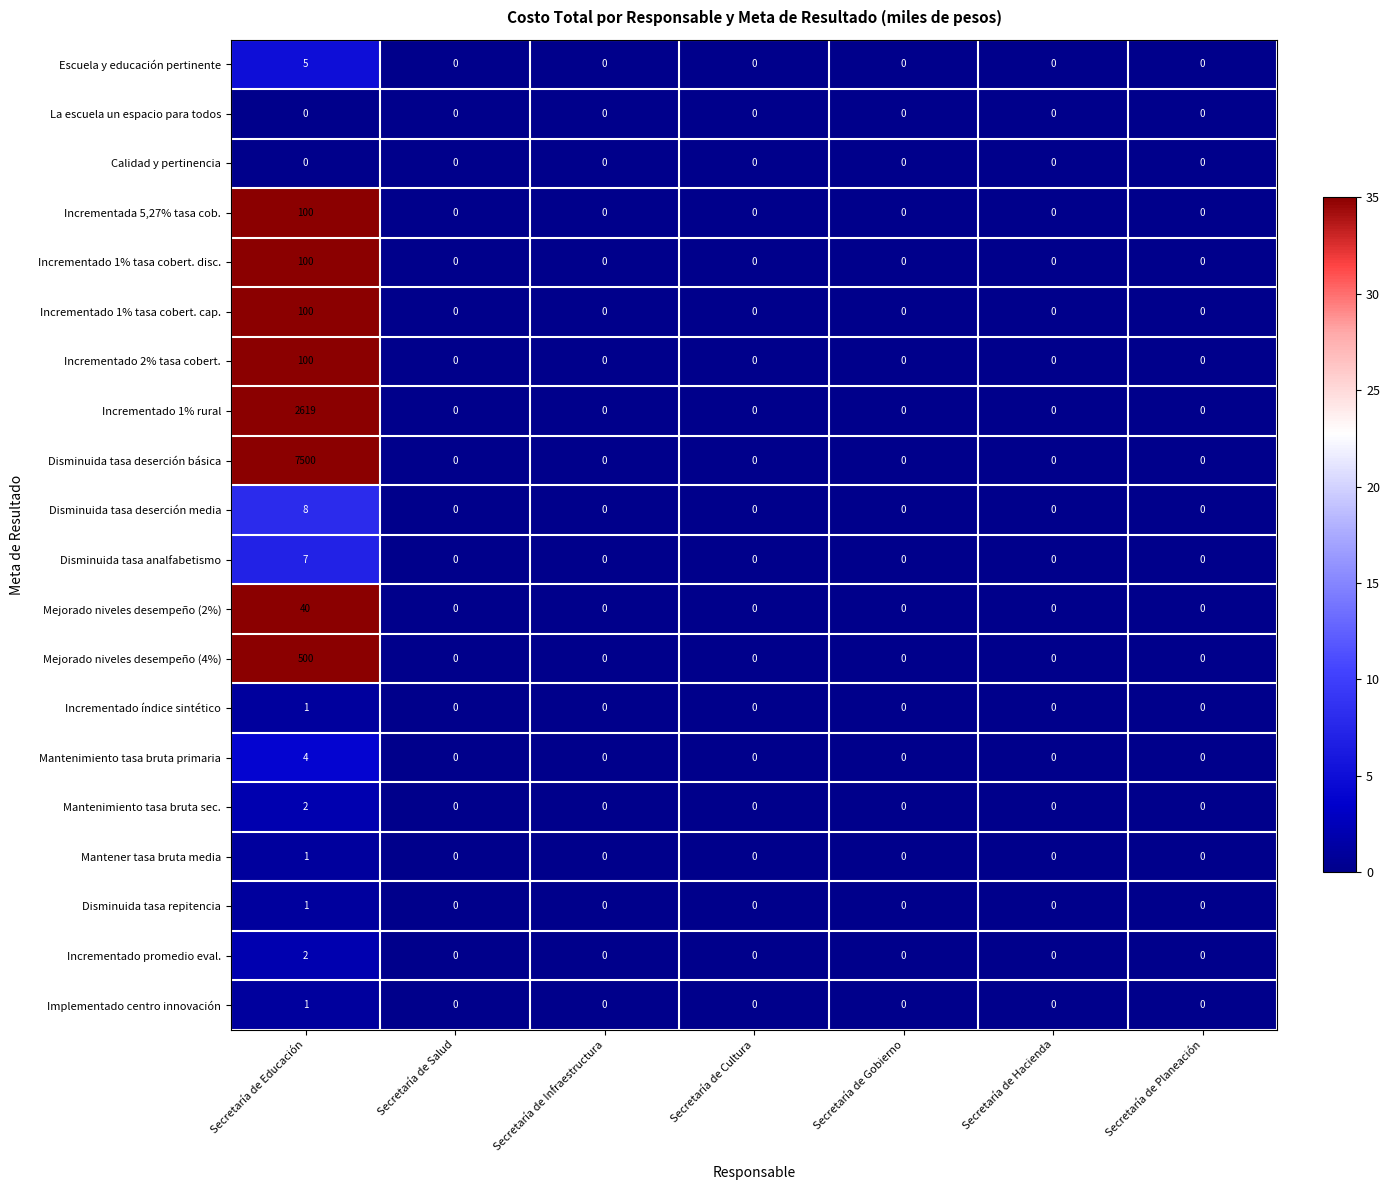

What is the difference between the maximum and minimum values in the Incrementado 1% tasa cobert. disc. series?

100